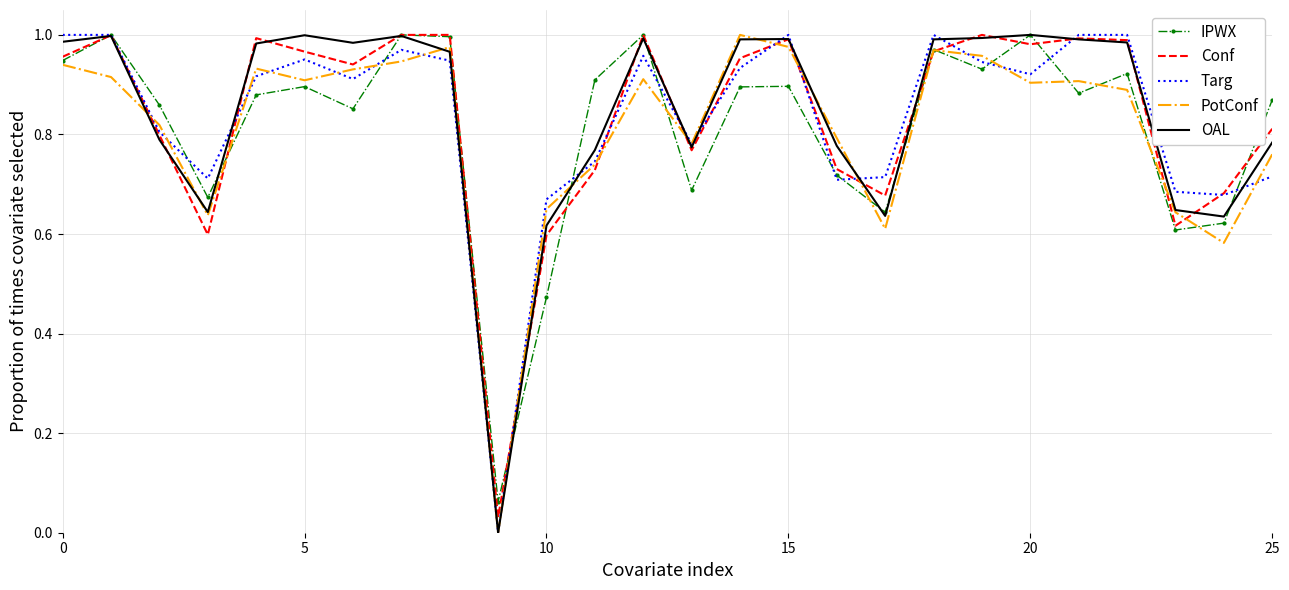

The Targ series shows 1.5 at 5. True or false?

False